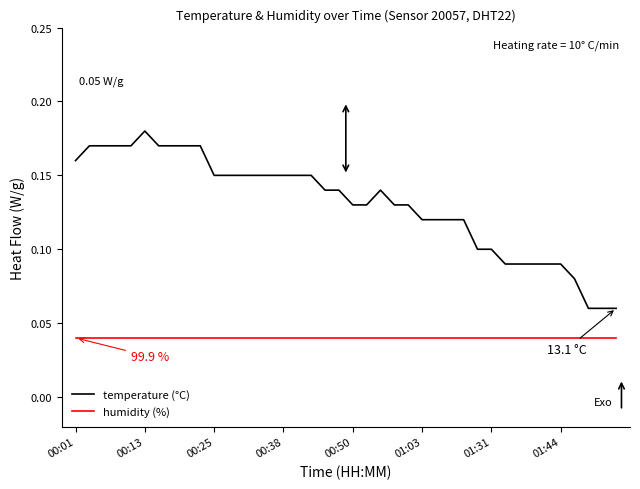

Does the chart have visible grid lines?

No